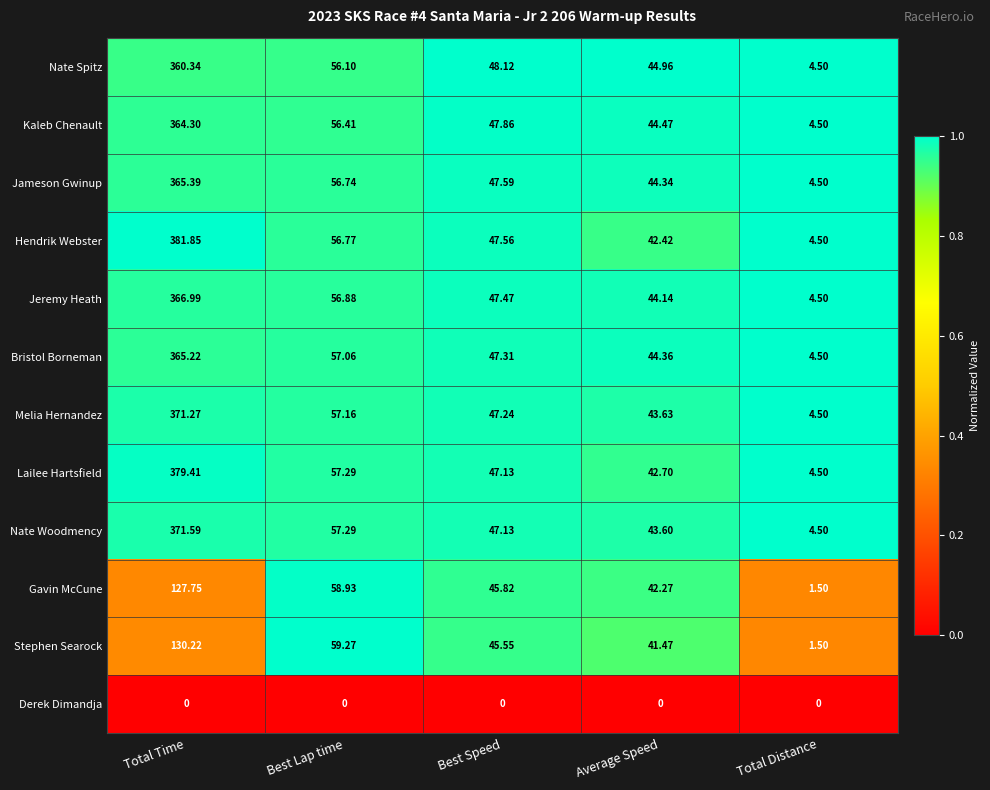

Where does the Jeremy Heath series first go above 47?

Total Time